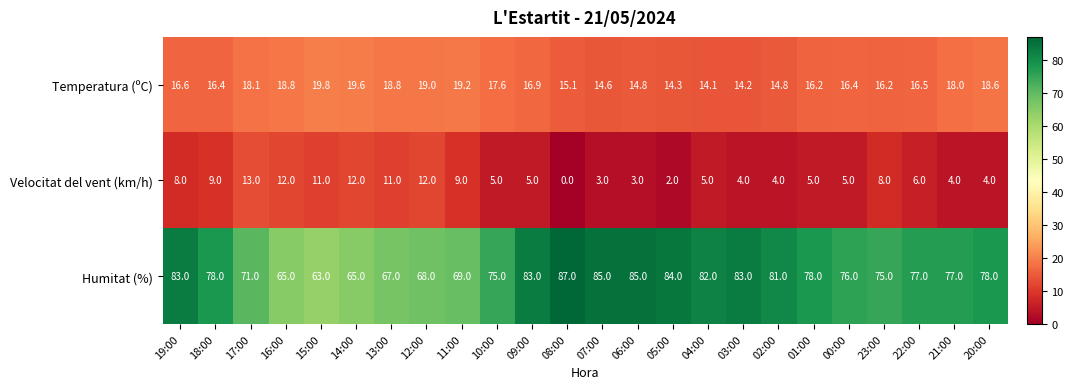

At which category is the sum across all series the highest?

19:00